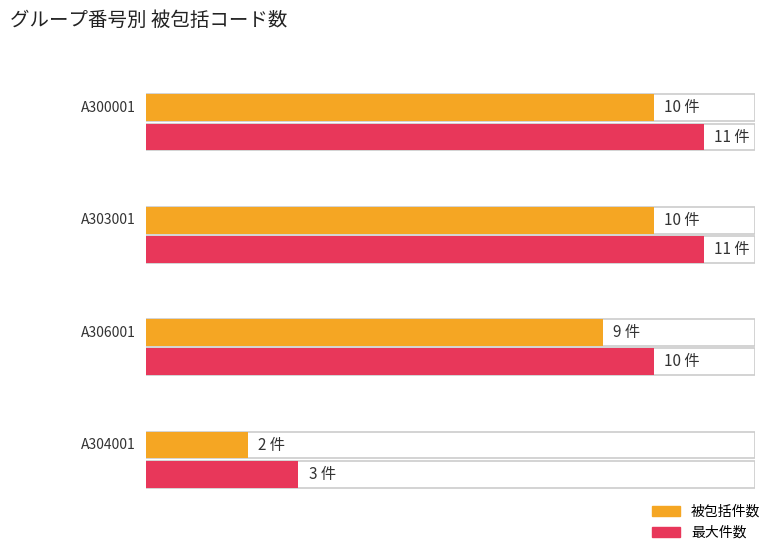

What is the value of the 被包括 bar at the 4th from the left?

2